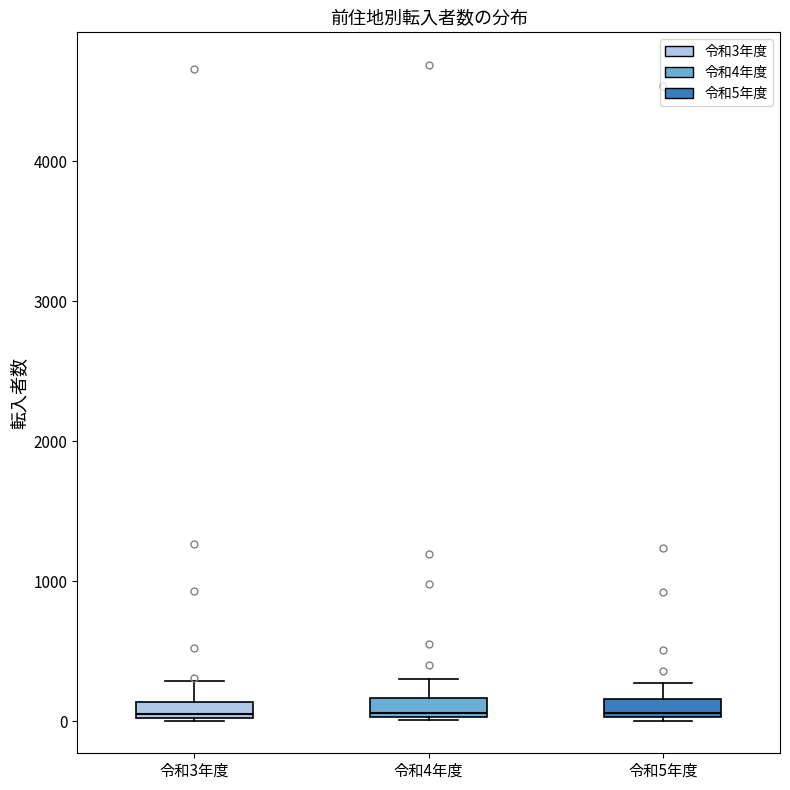

Where is the lower edge of the box for 令和5年度 on the y-axis? The values are not printed on the chart, so give them approximately, as read against the axis.

0